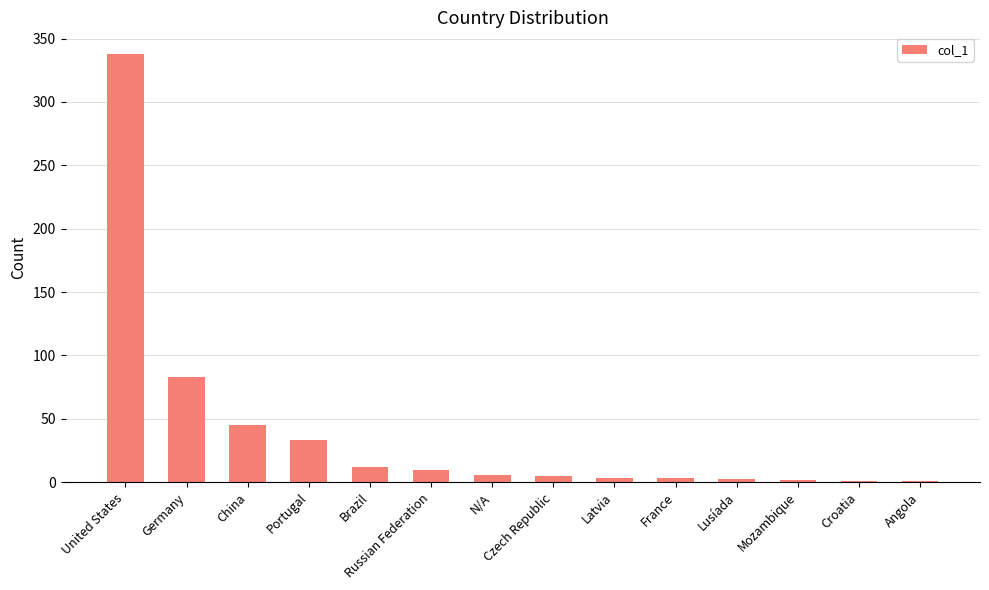

What value does the data have at Angola?

1.0